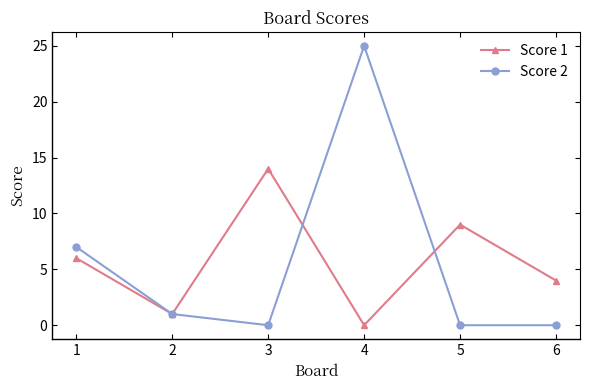

What is the total value across all series at 5?

9